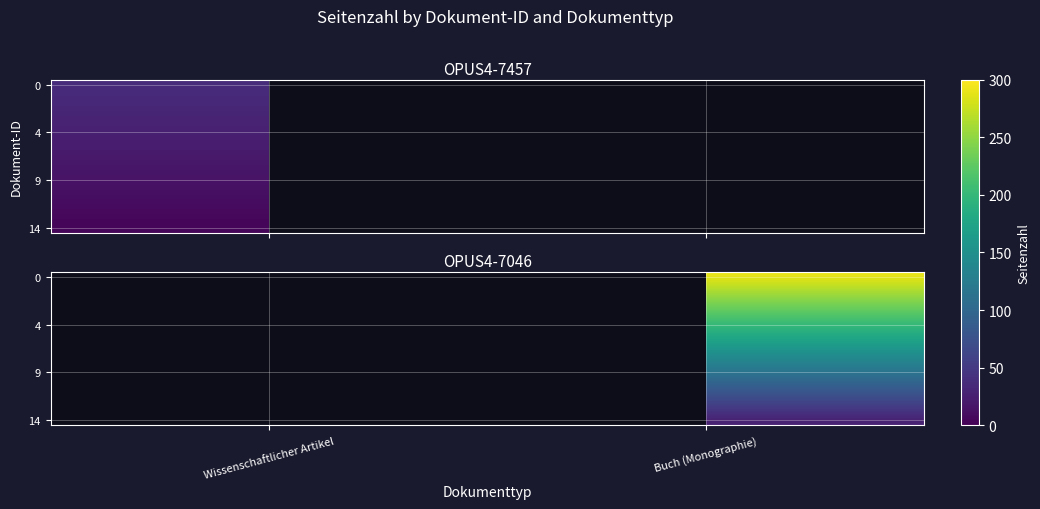

How many categories are shown in the chart?

2